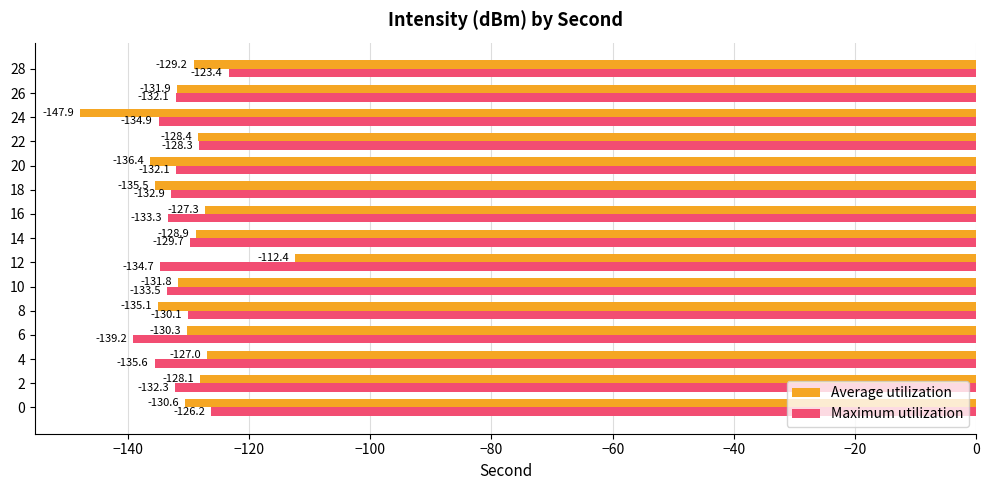

What is the smallest value displayed?

-147.9